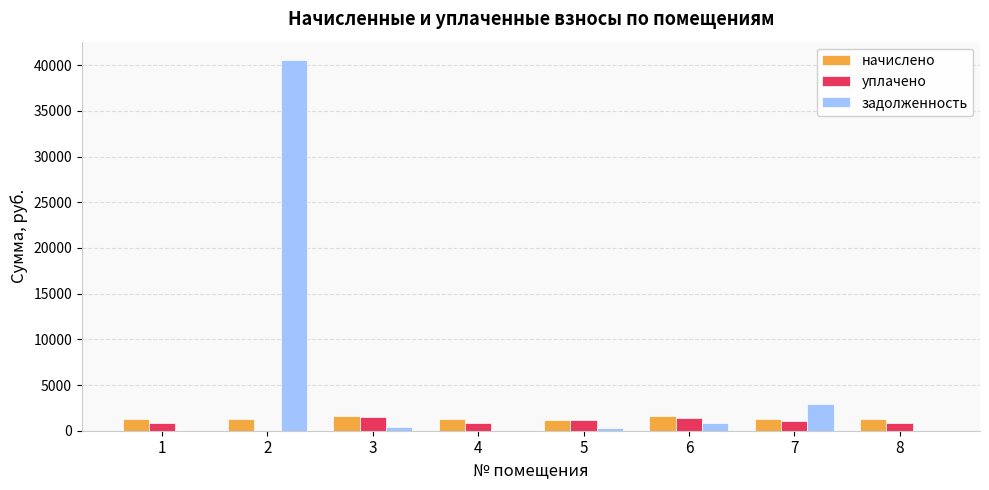

Which series has the largest range (max minus min)?

задолженность